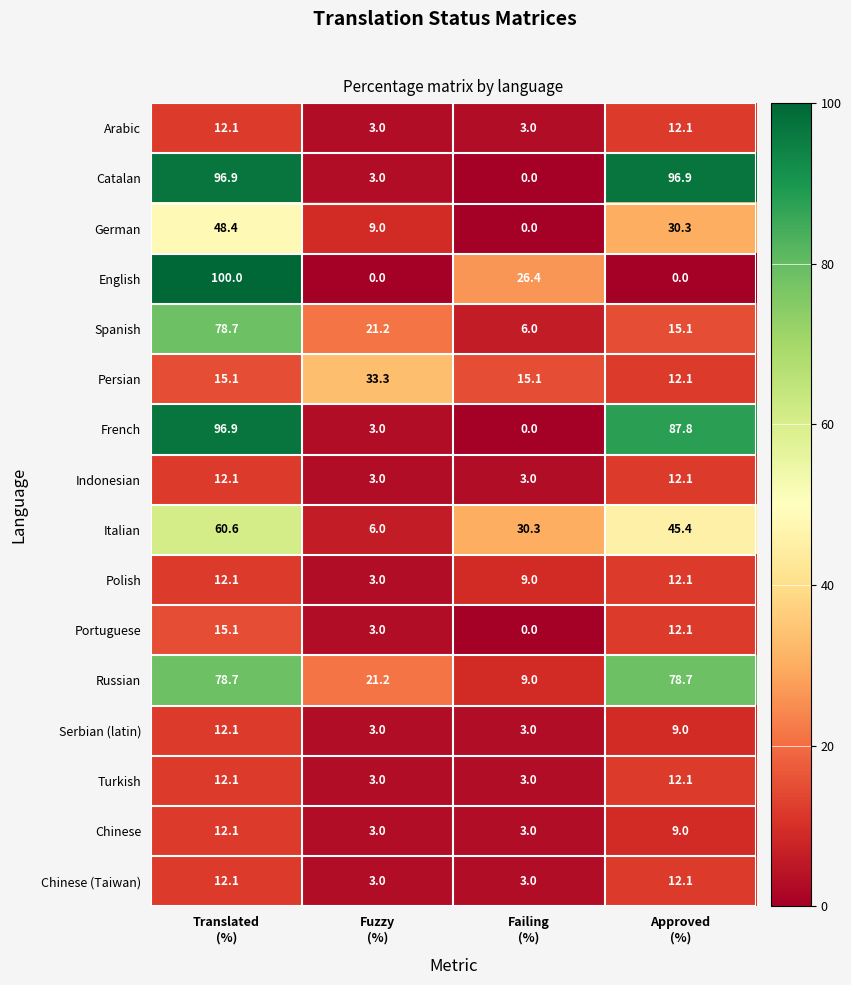

What is the spread (max minus min) of values at Failing
(%)?

30.3